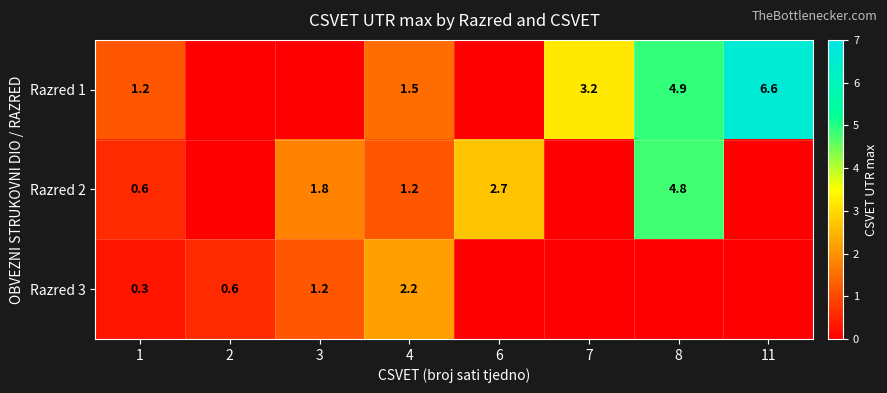

What is the sum of the Razred 2 values at 4 and 8?

6.0